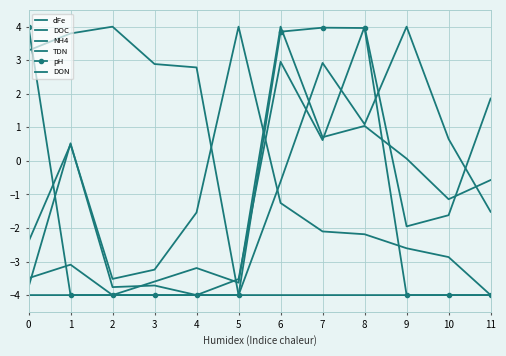

What is the value of the DON point at the 8th from the left?

2.9